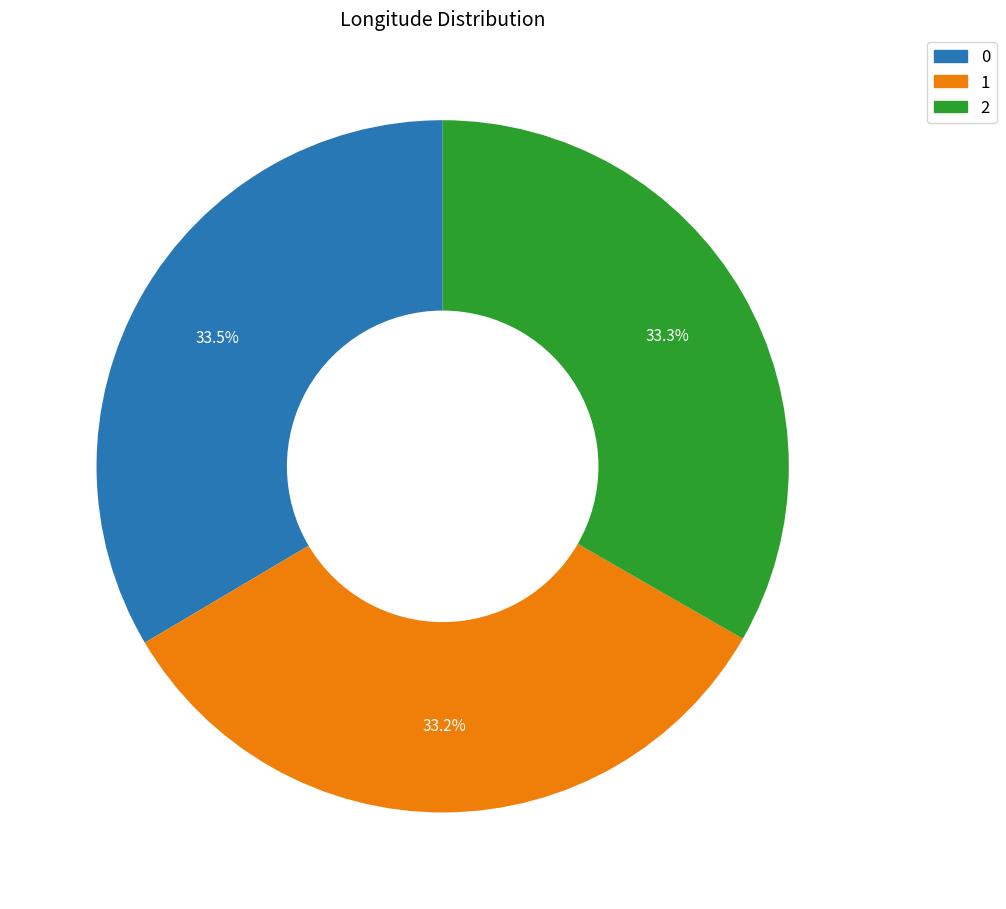

Is the sum of 1 and 0 greater than half?

Yes